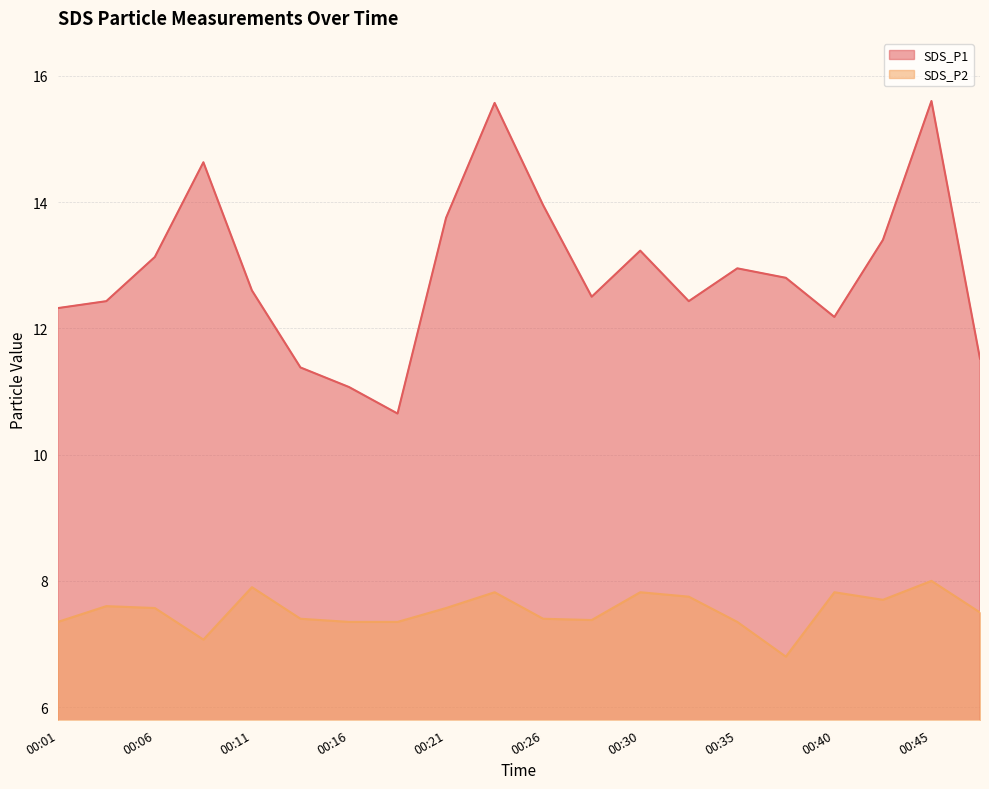

What is the lowest value of the SDS_P2 series?

6.8